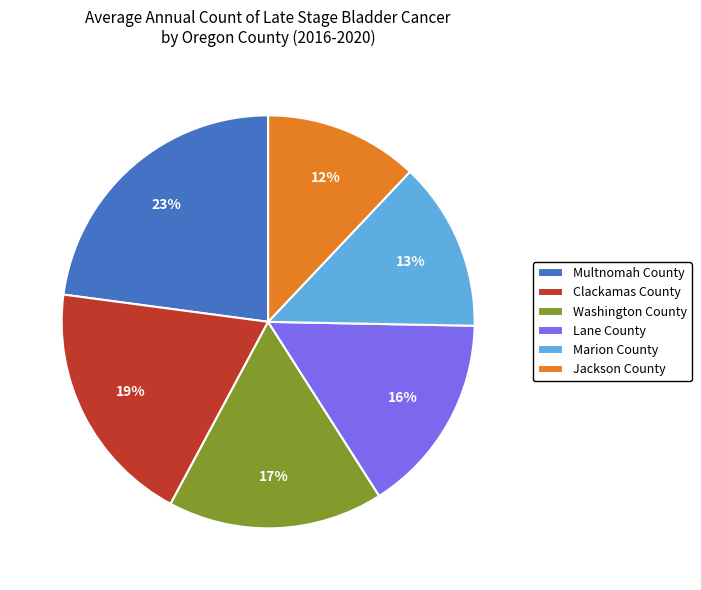

How many segments does this pie chart have?

6